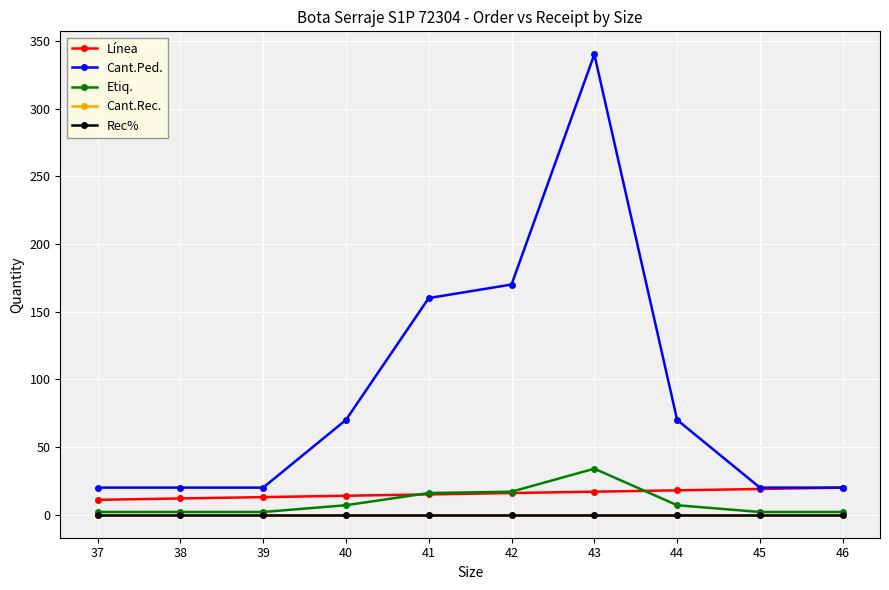

Does the chart have visible grid lines?

Yes